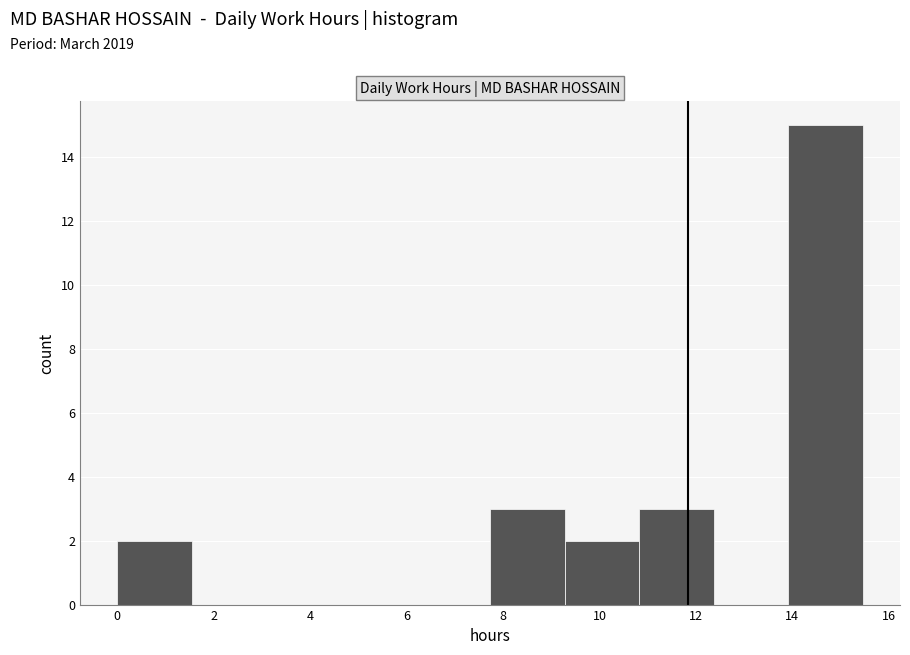

What is the height of the bar covering 7.8 to 9.2 on the x-axis? Neither the bar edges nor the heights are printed on the chart, so give them approximately, as read against the axes.

3